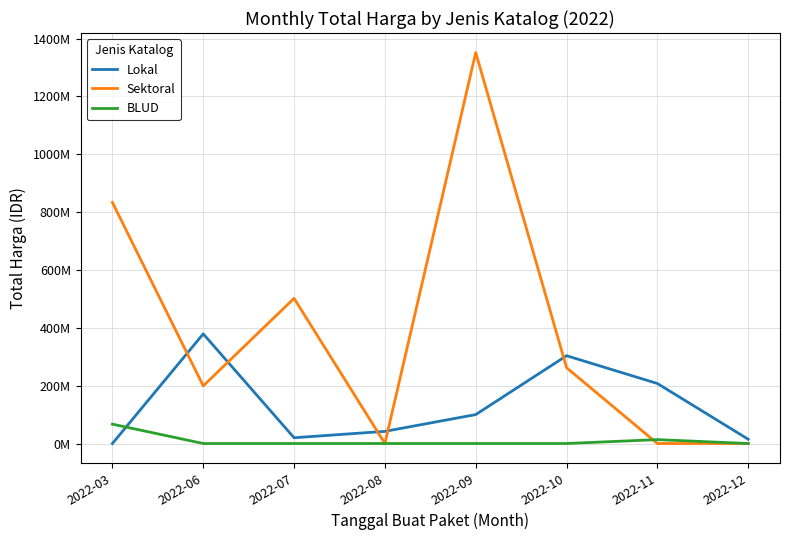

Which has a higher value, 2022-11 or 2022-09?

2022-11